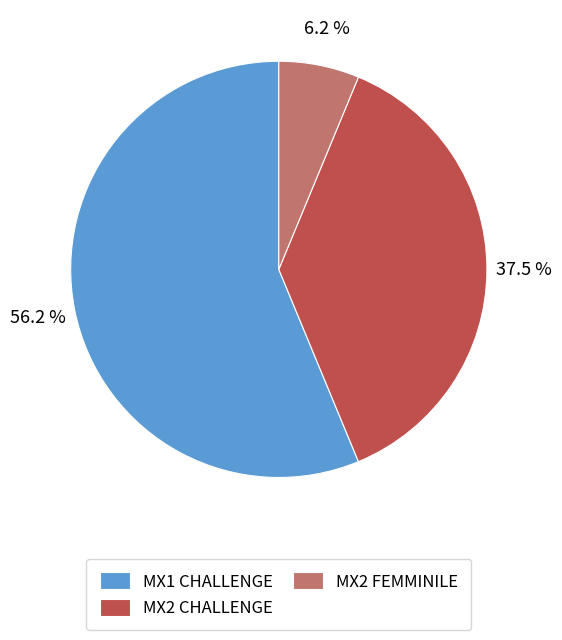

What portion of the pie excludes MX2 CHALLENGE?

62.5%